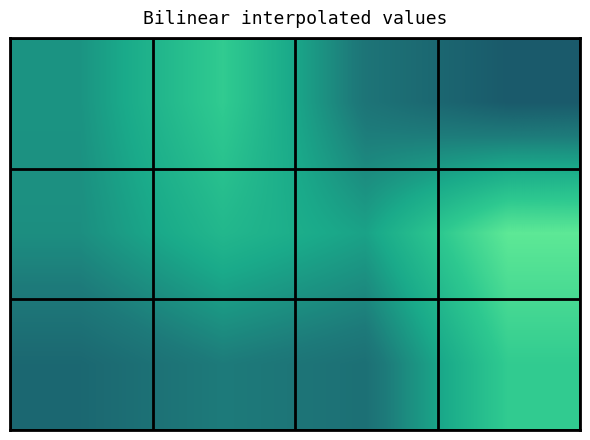

At which category is the sum across all series the highest?

3